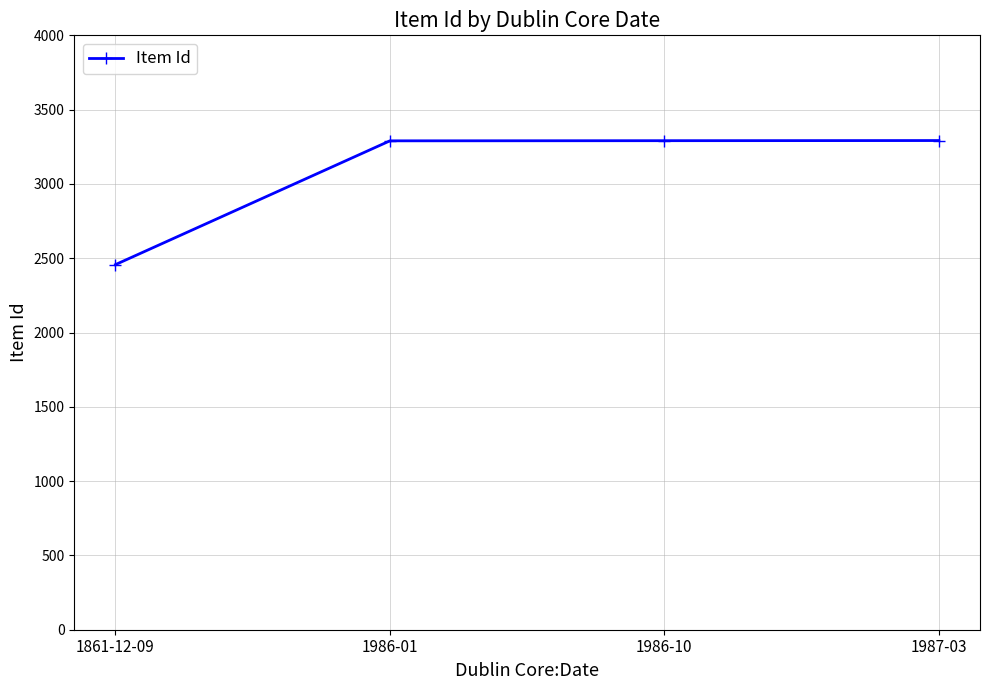

What is the value of the 2nd point from the left?

3290